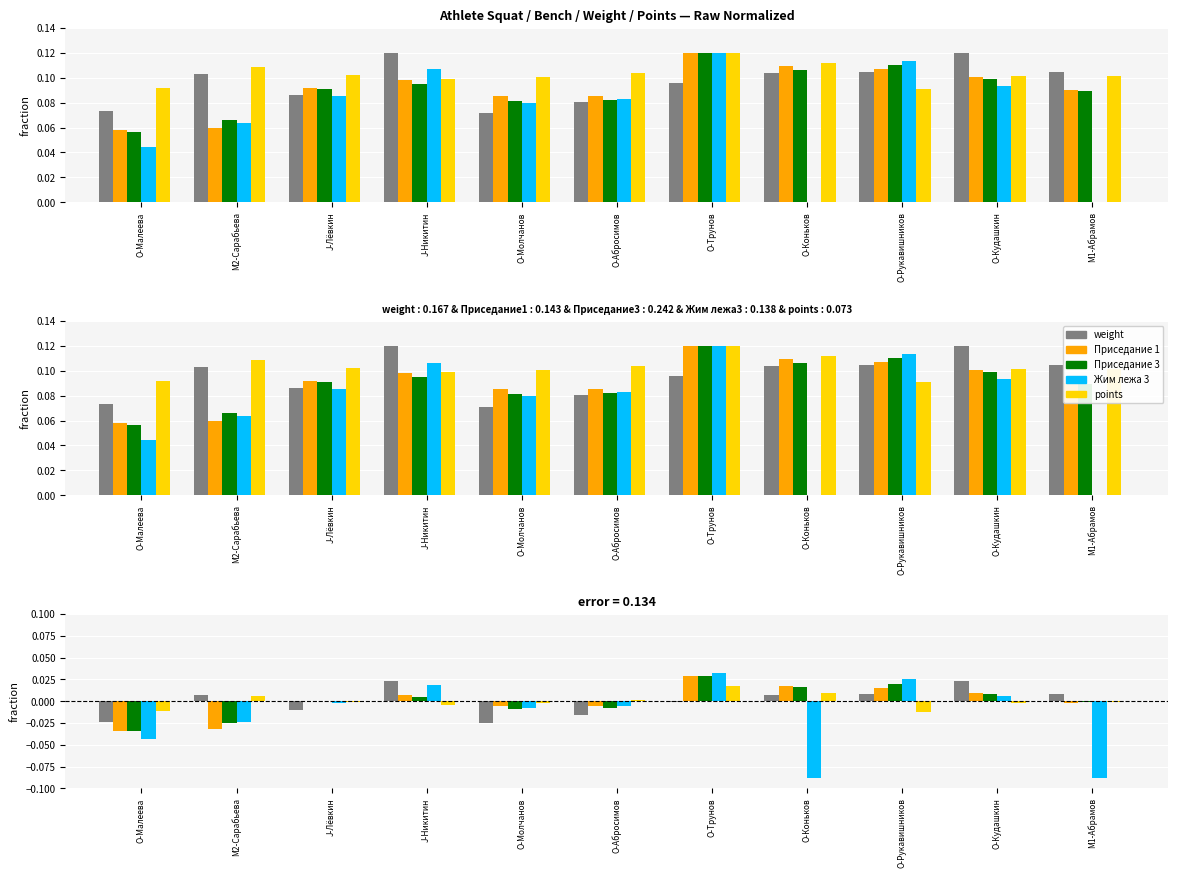

What are all the series names shown in the legend?

weight, Приседание 1, Приседание 3, Жим лежа 3, points